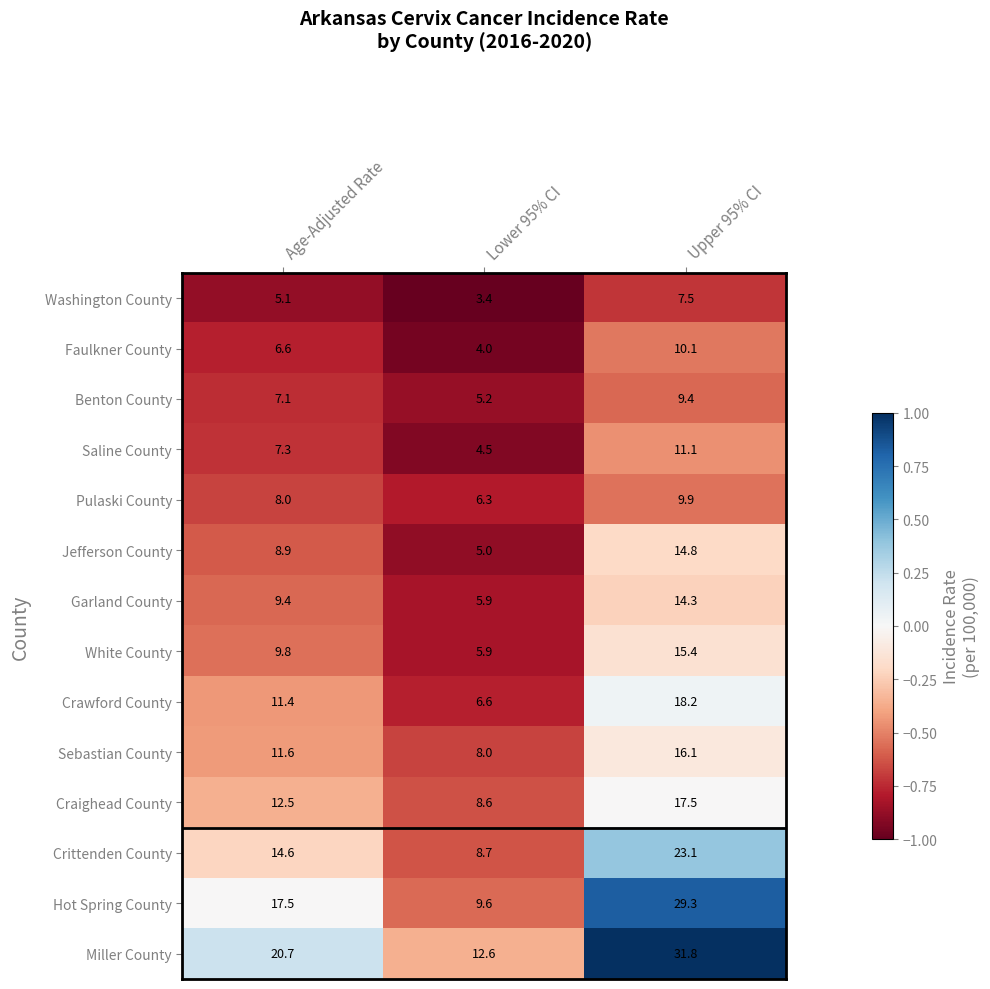

Rank the series by their maximum value, from highest to lowest.

Miller County, Hot Spring County, Crittenden County, Crawford County, Craighead County, Sebastian County, White County, Jefferson County, Garland County, Saline County, Faulkner County, Pulaski County, Benton County, Washington County